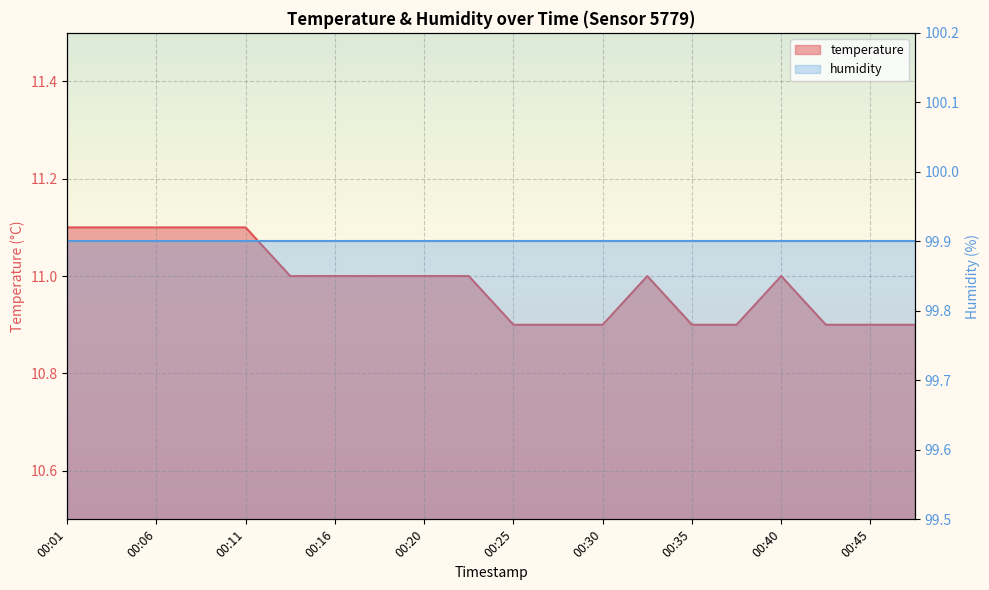

Does the chart display data point markers on the line(s)?

No